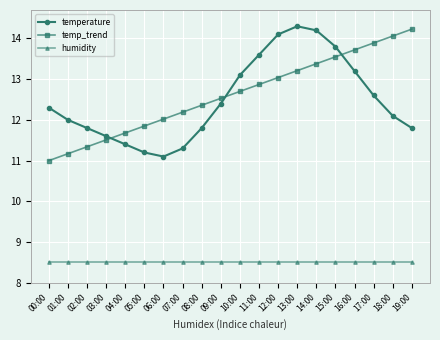

After their last crossing, which series has the higher values: temperature or temp_trend?

temp_trend